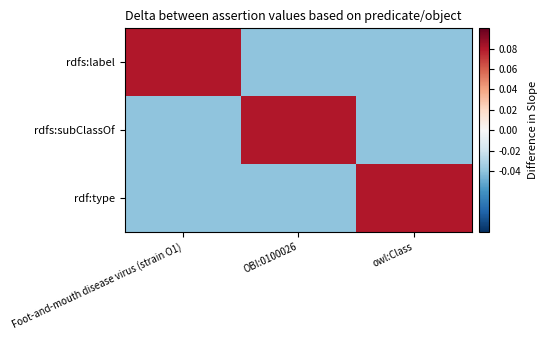

List the series in order of their peak value, lowest first.

rdfs:label, rdfs:subClassOf, rdf:type